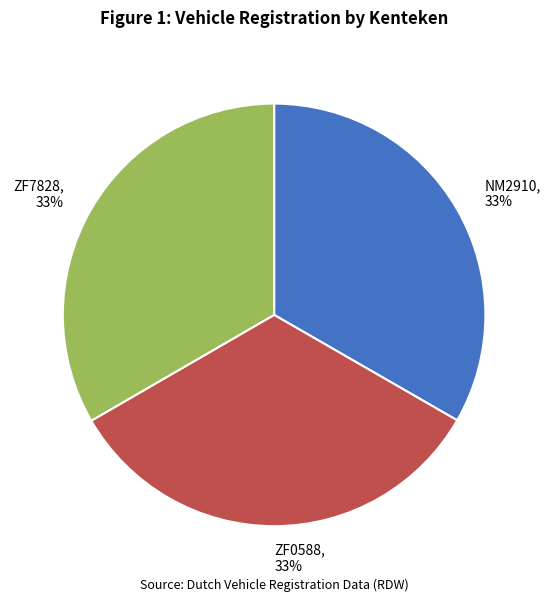

How many slices are in this pie chart?

3